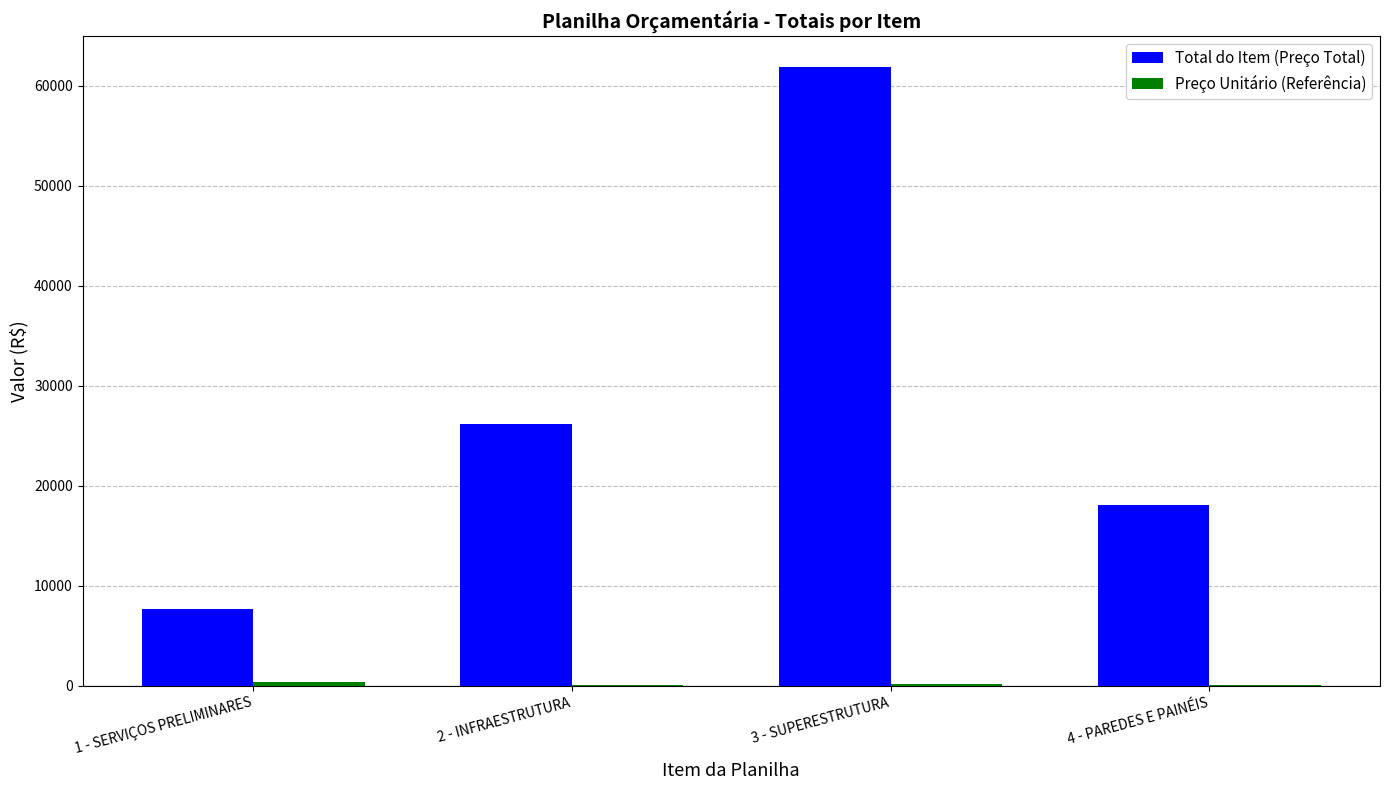

Which category has the highest value across all series?

3 - SUPERESTRUTURA